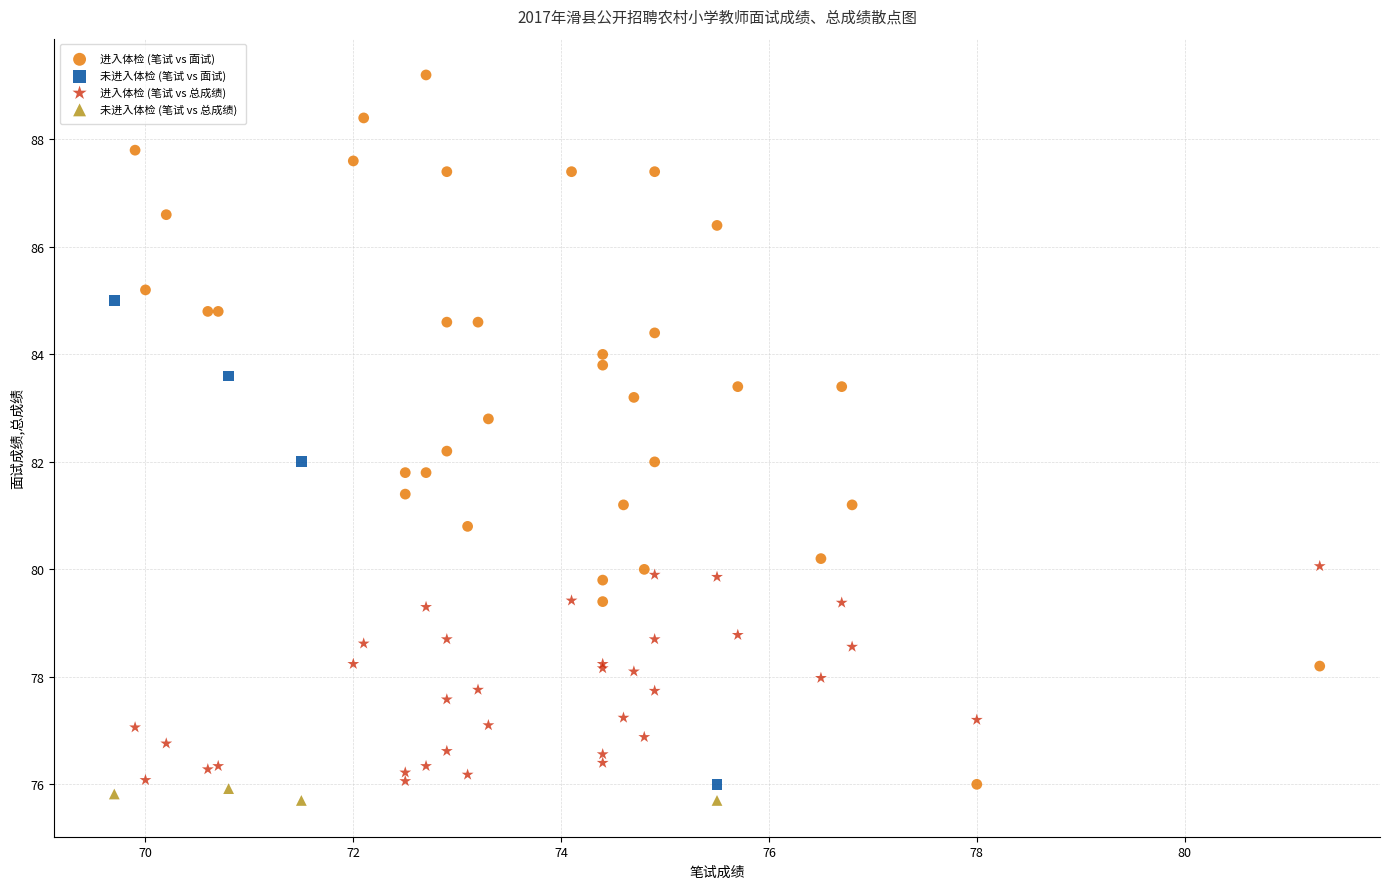

Which series contains the highest Y value?

进入体检 (笔试 vs 面试)